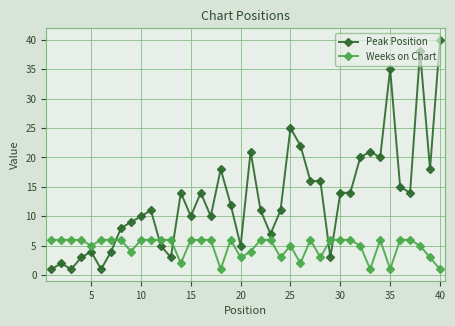

How many categories are shown in the chart?

40